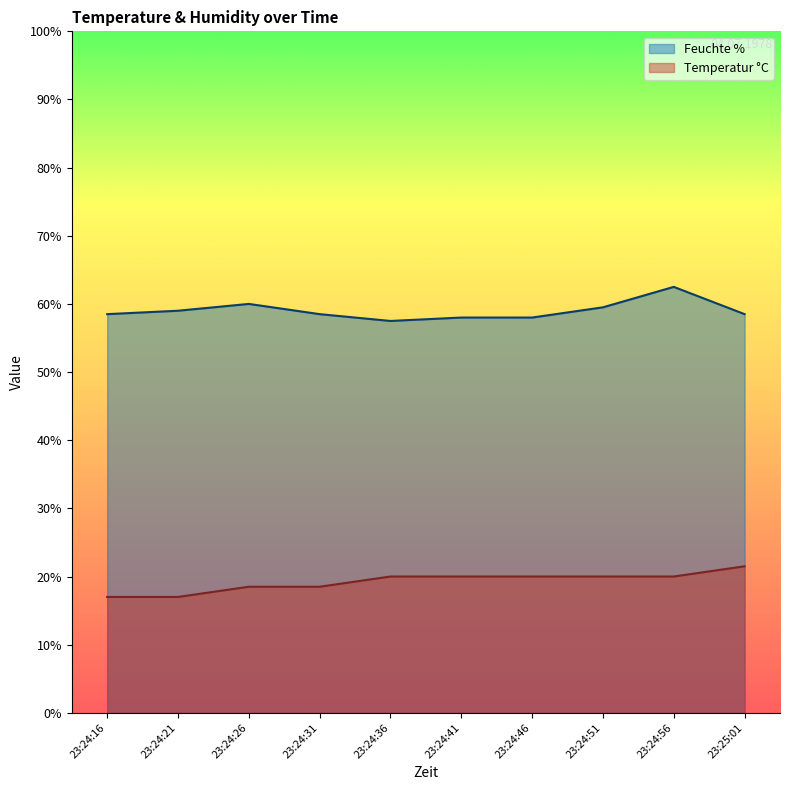

Which series has the widest spread of values?

Feuchte %